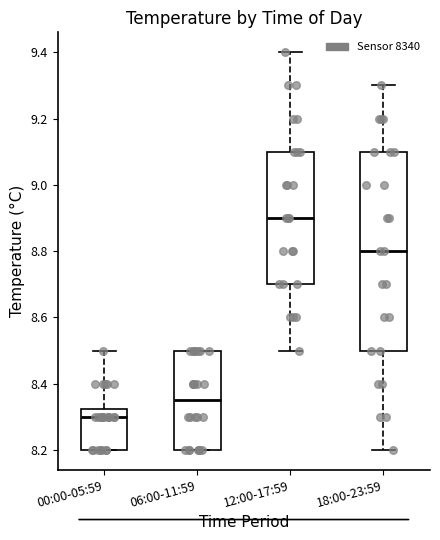

Reading left to right, transcribe this box plot: for each box, give where its median line is, the range the box spans, and where its two whiskers end, as read against the y-axis. The values are not printed on the chart, so give them approximately, as read against the axis.

00:00-05:59: median 8.30, box 8.20 to 8.32, whiskers 8.20 to 8.50
06:00-11:59: median 8.36, box 8.20 to 8.50, whiskers 8.20 to 8.50
12:00-17:59: median 8.90, box 8.70 to 9.10, whiskers 8.50 to 9.40
18:00-23:59: median 8.80, box 8.50 to 9.10, whiskers 8.20 to 9.30